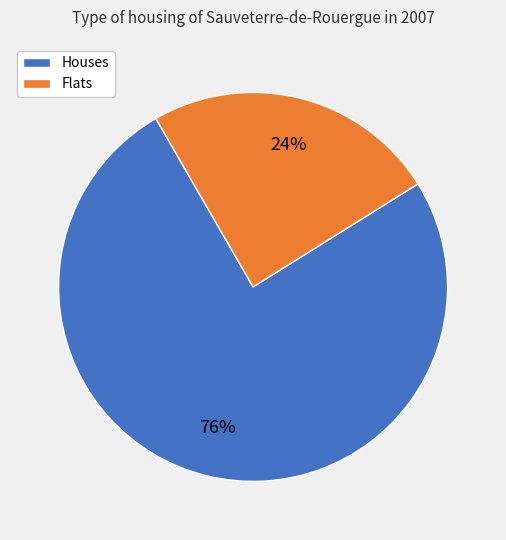

To the nearest percent, what is the average slice percentage?

50%